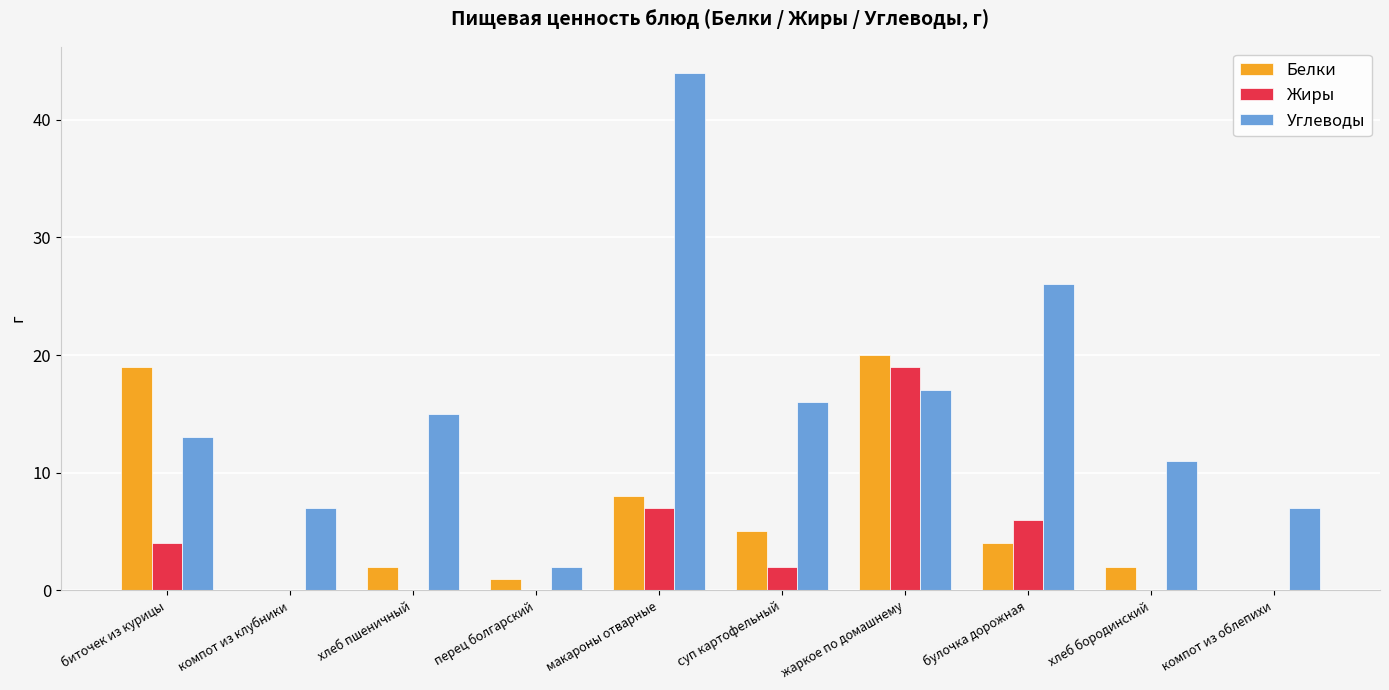

Which series changed the most between биточек из курицы and компот из облепихи?

Белки